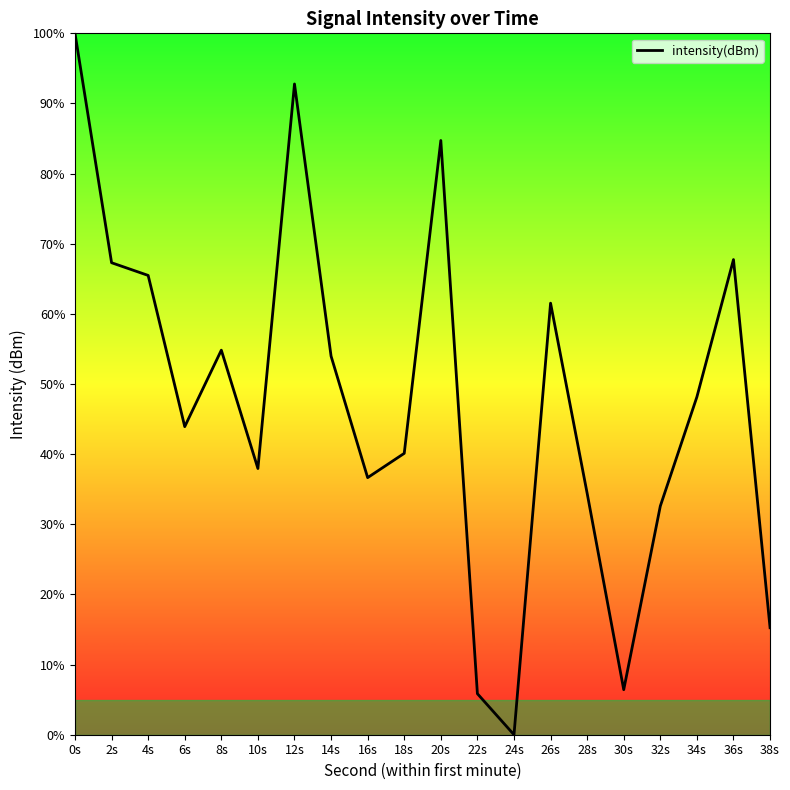

Where is the first local maximum?

8s